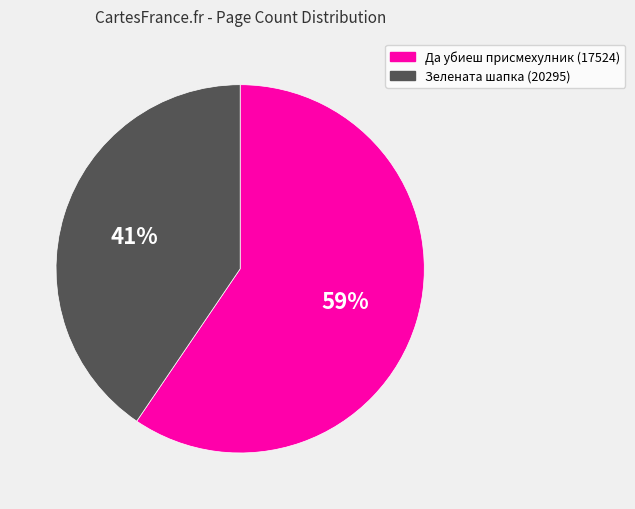

Do Да убиеш присмехулник (17524) and Зелената шапка (20295) together represent more than half of the pie?

Yes